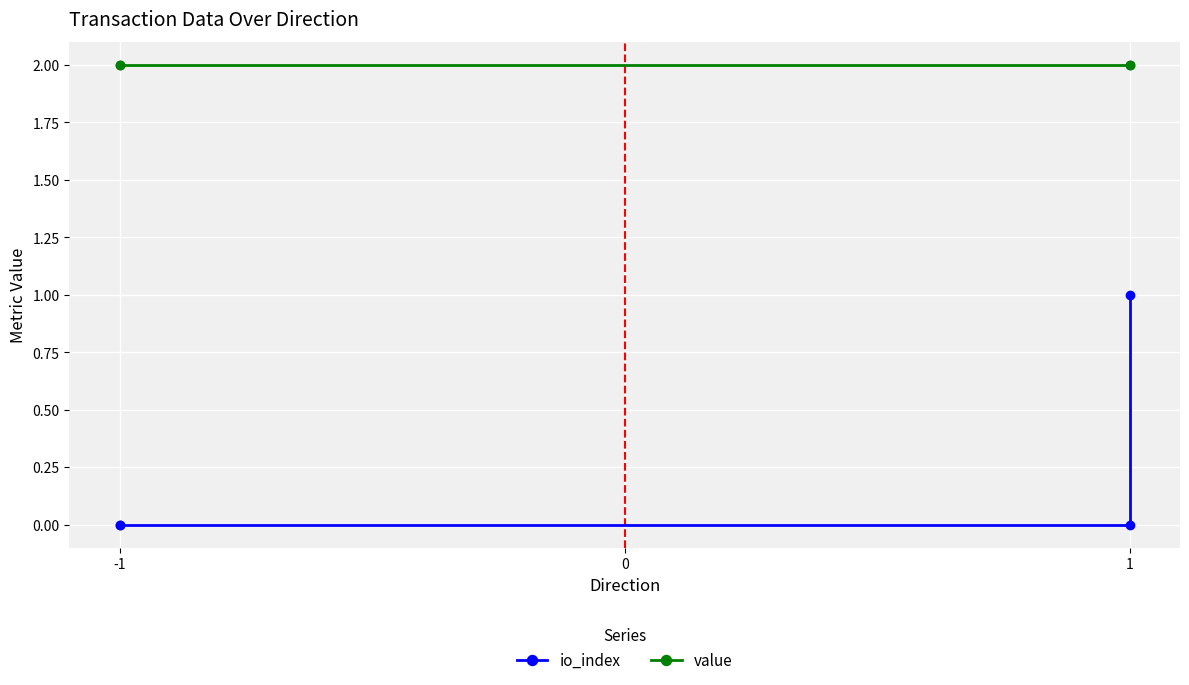

True or false: value has more than 0 interior local peaks.

False